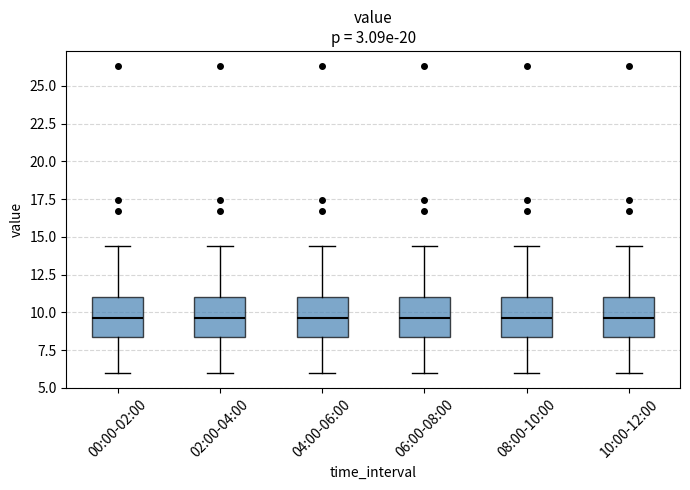

Where does the lower whisker of the box for 04:00-06:00 end on the y-axis? The values are not printed on the chart, so give them approximately, as read against the axis.

6.0